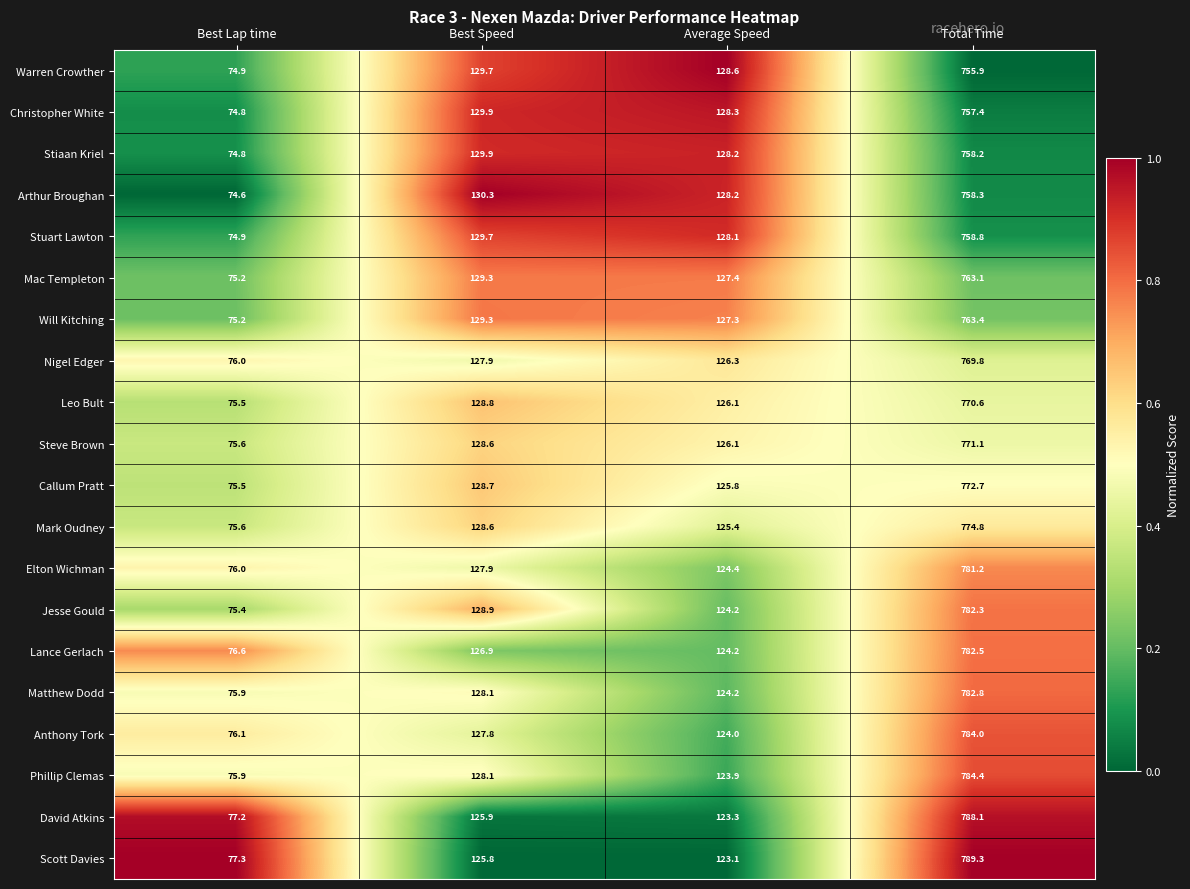

True or false: Stiaan Kriel has a value of 128.2 at Average Speed.

True